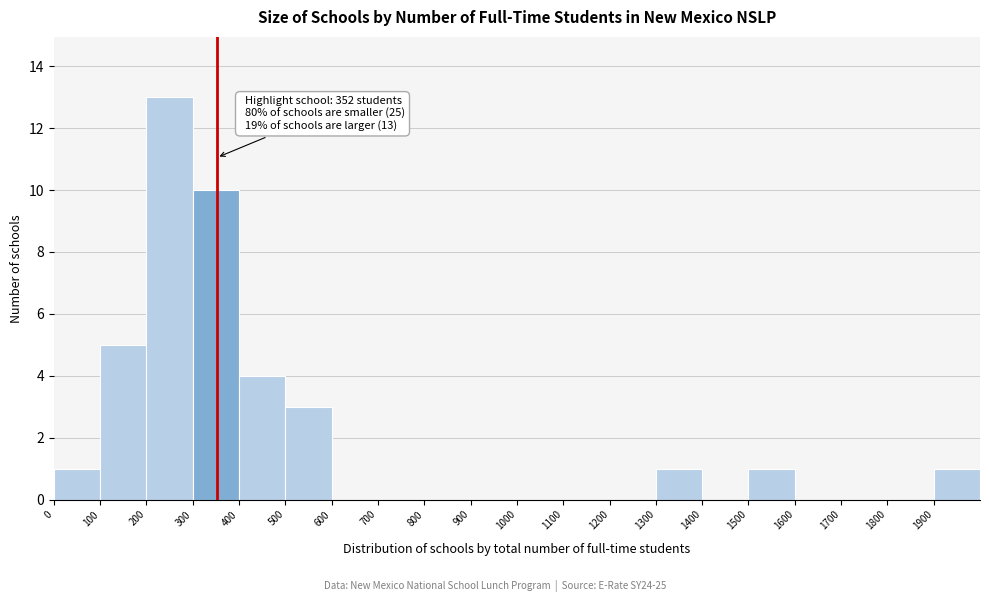

Which range on the x-axis has the tallest bar?

200 to 300